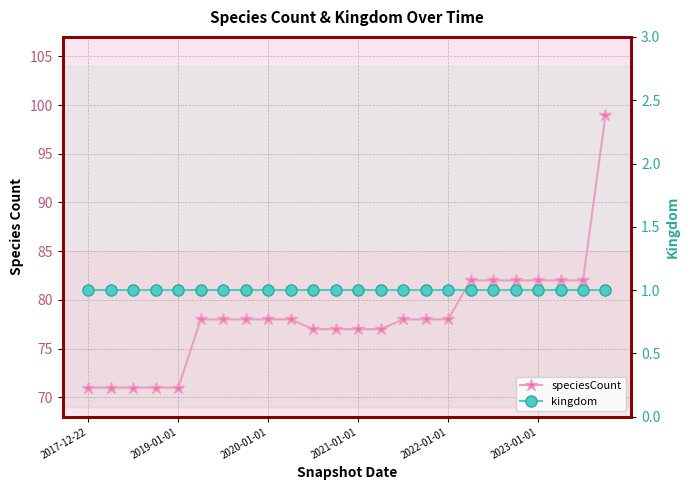

What is the sum of all kingdom values?

24